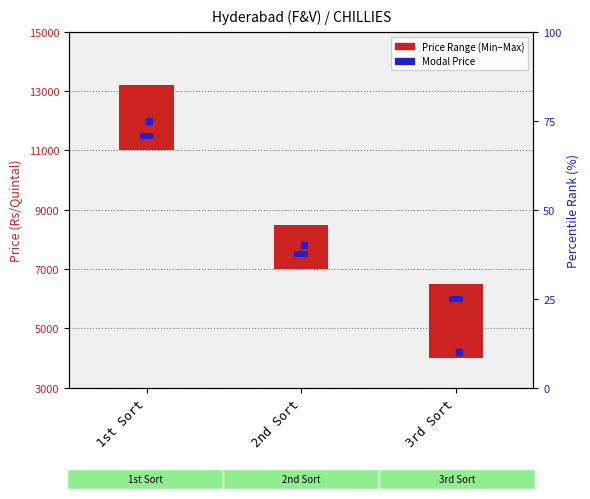

Are the bars horizontal?

No